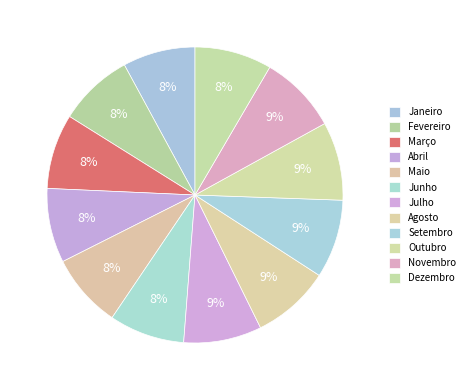

How many slices are in this pie chart?

12